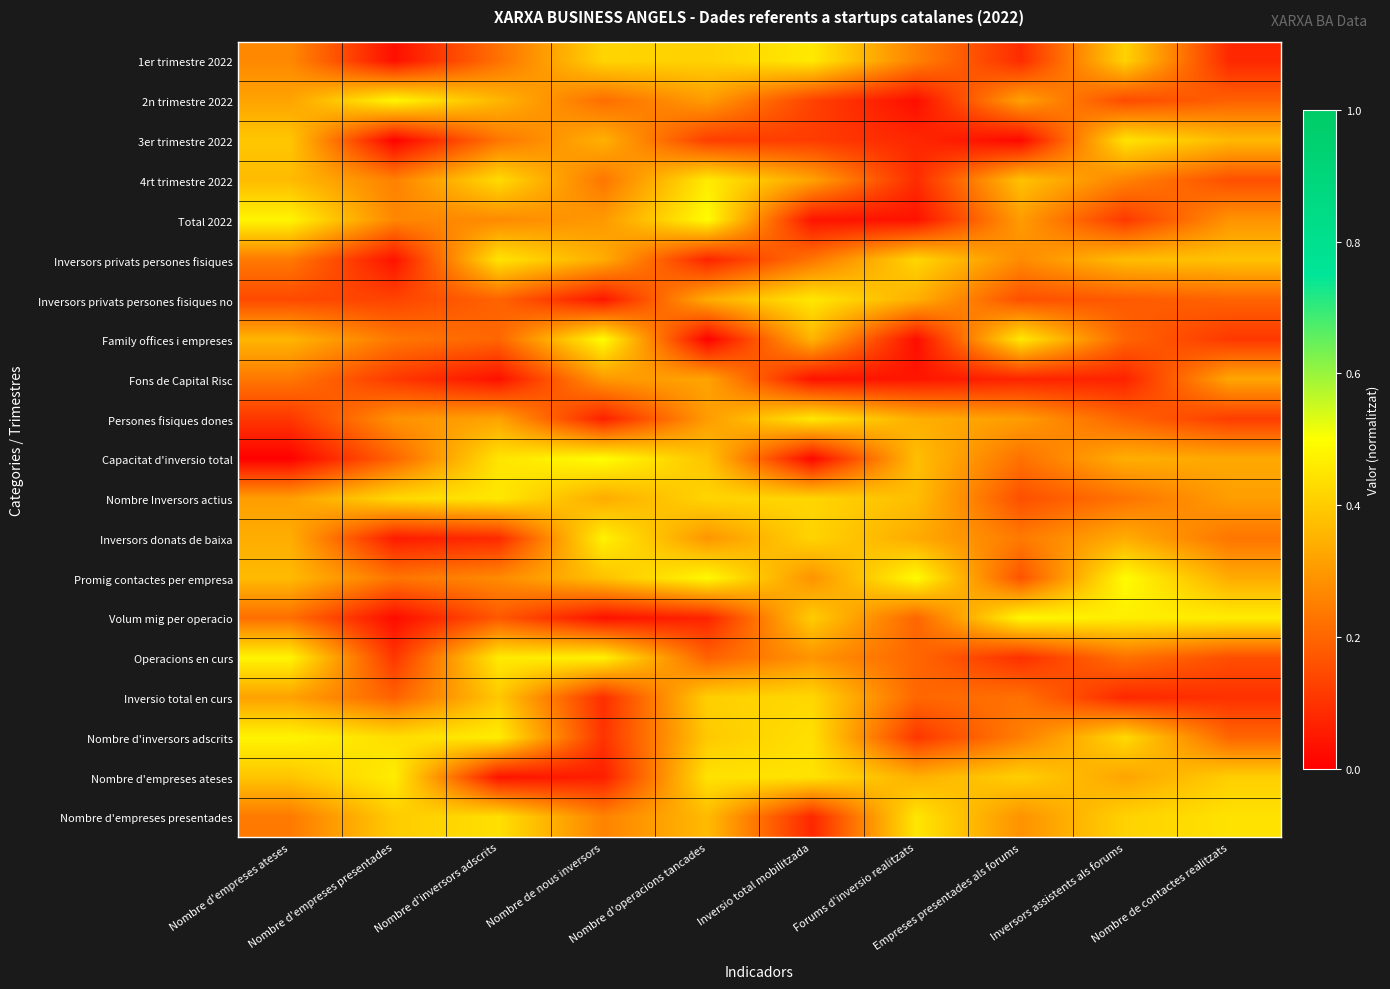

At which category does the chart reach its peak across all series?

Nombre de nous inversors